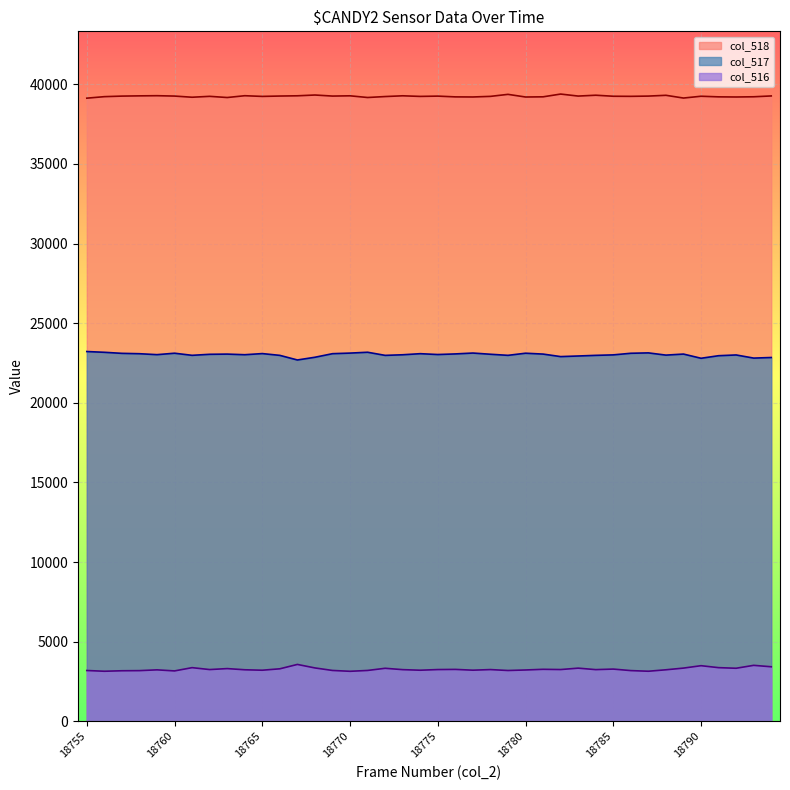

True or false: col_516 and col_517 cross at least once.

False